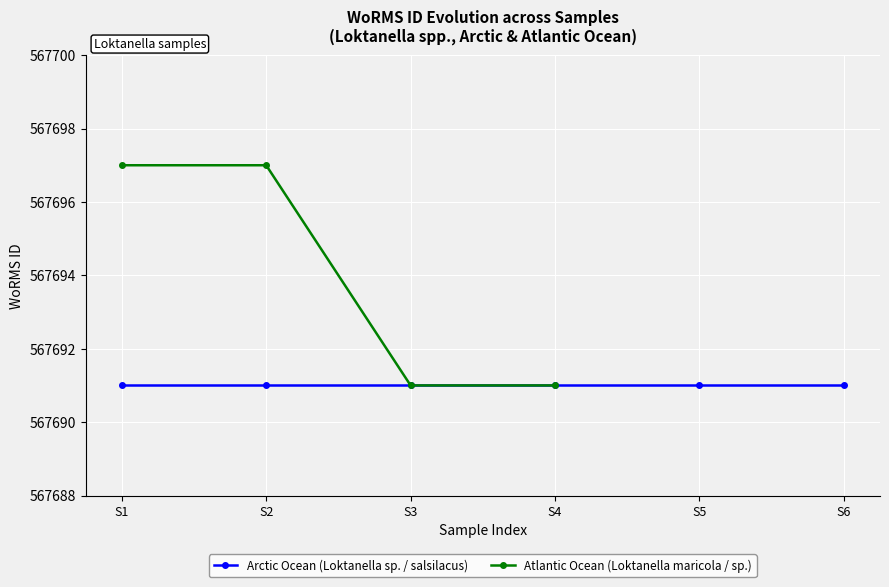

List the labels in order of value, smallest first.

S3, S4, S1, S2